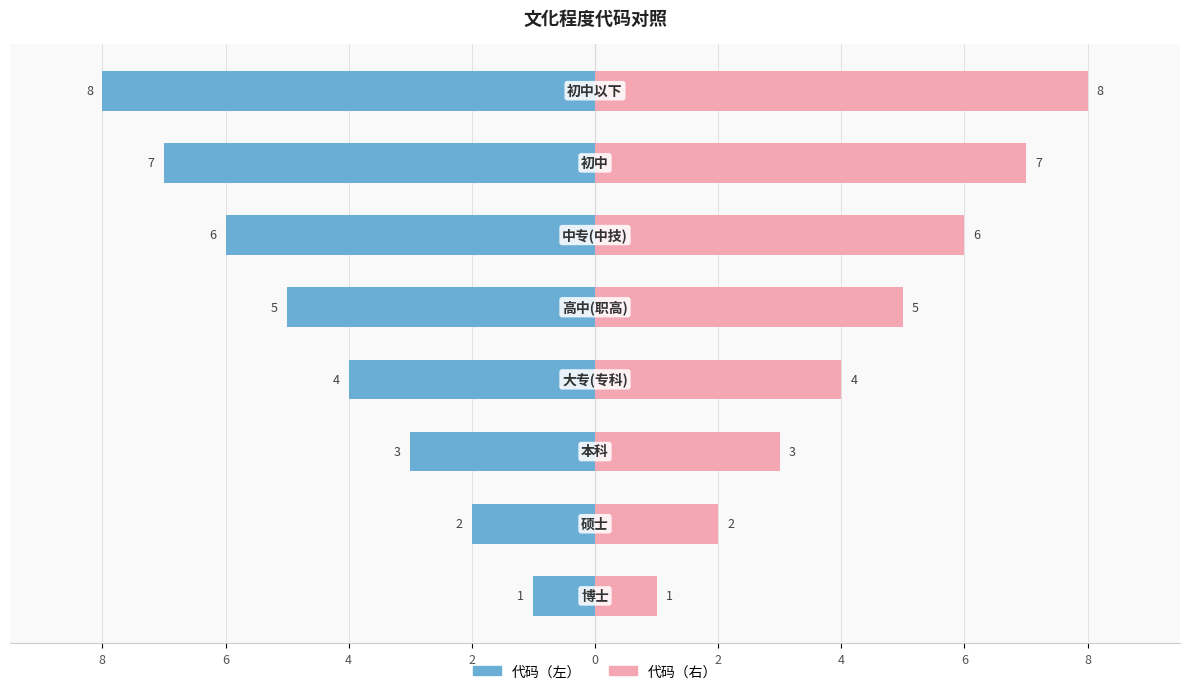

Are the bars horizontal?

Yes